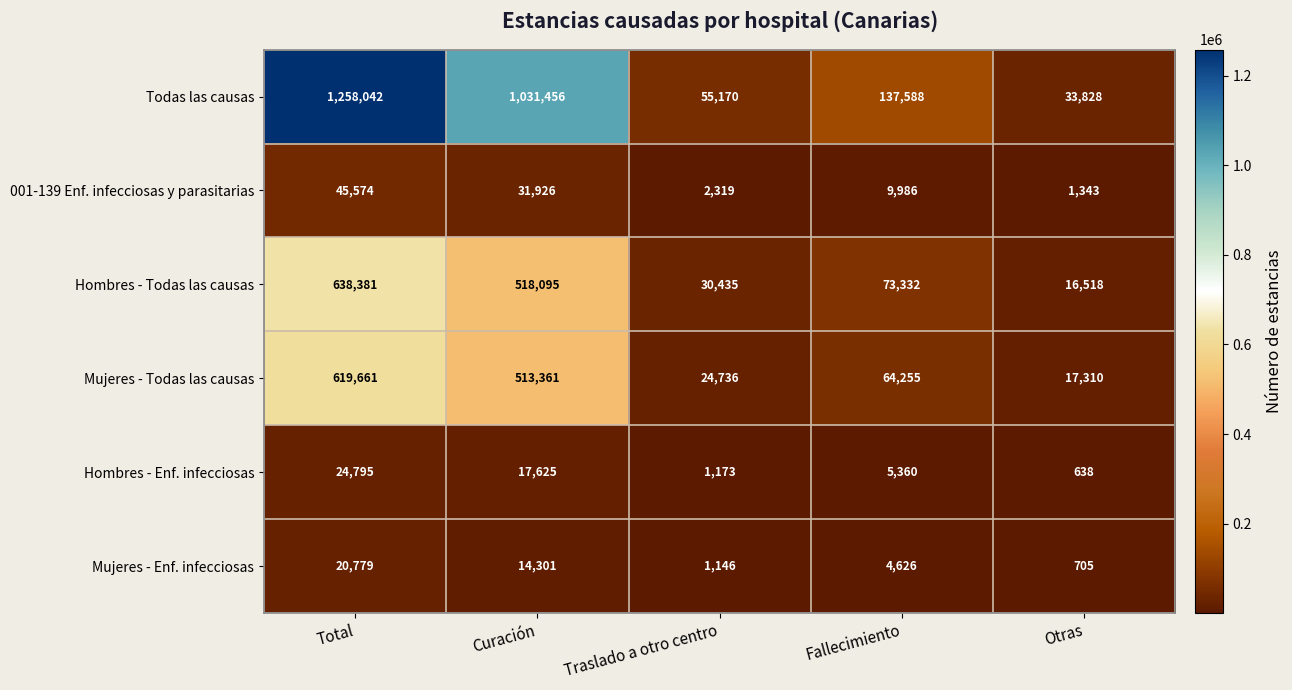

At which category does the chart reach its minimum across all series?

Otras